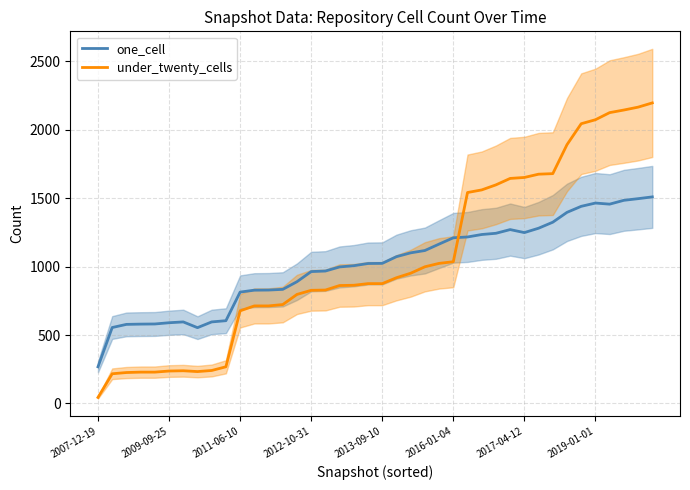

Rank the series by their average value, from highest to lowest.

under_twenty_cells, one_cell